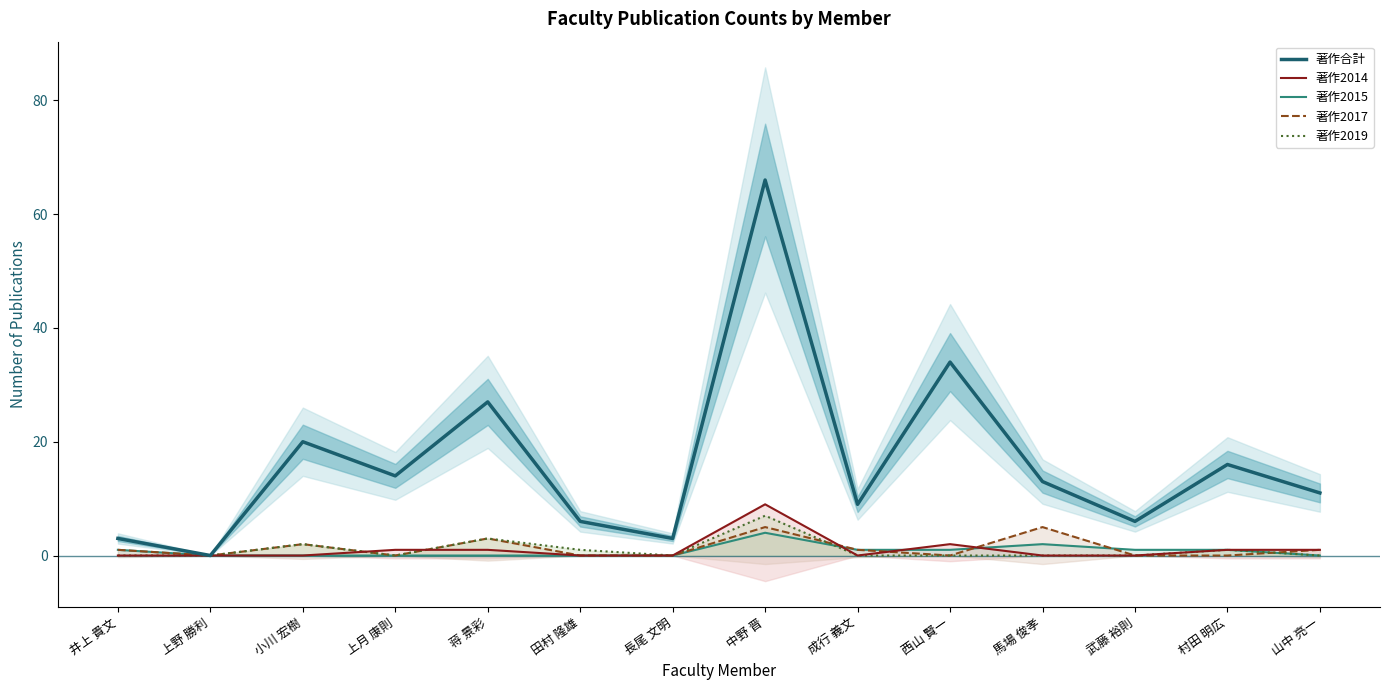

What is the difference between the maximum and minimum values in the 著作2019 series?

7